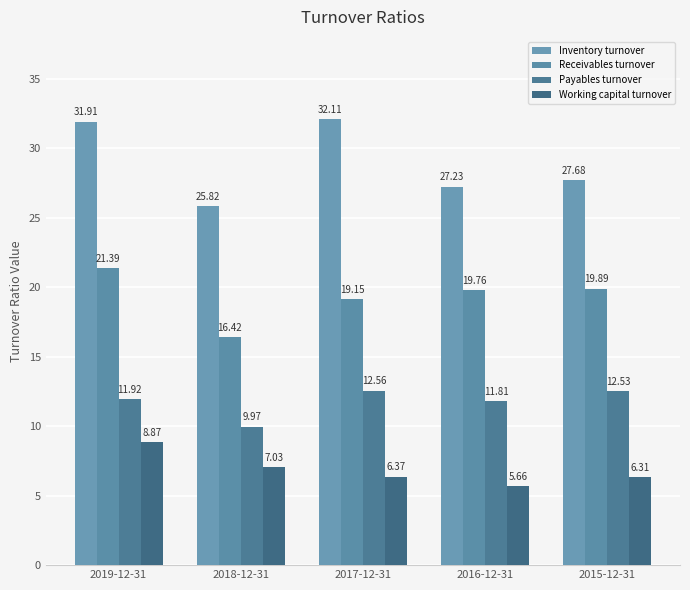

What is the difference between the second highest and minimum values in the Inventory turnover series?

6.1